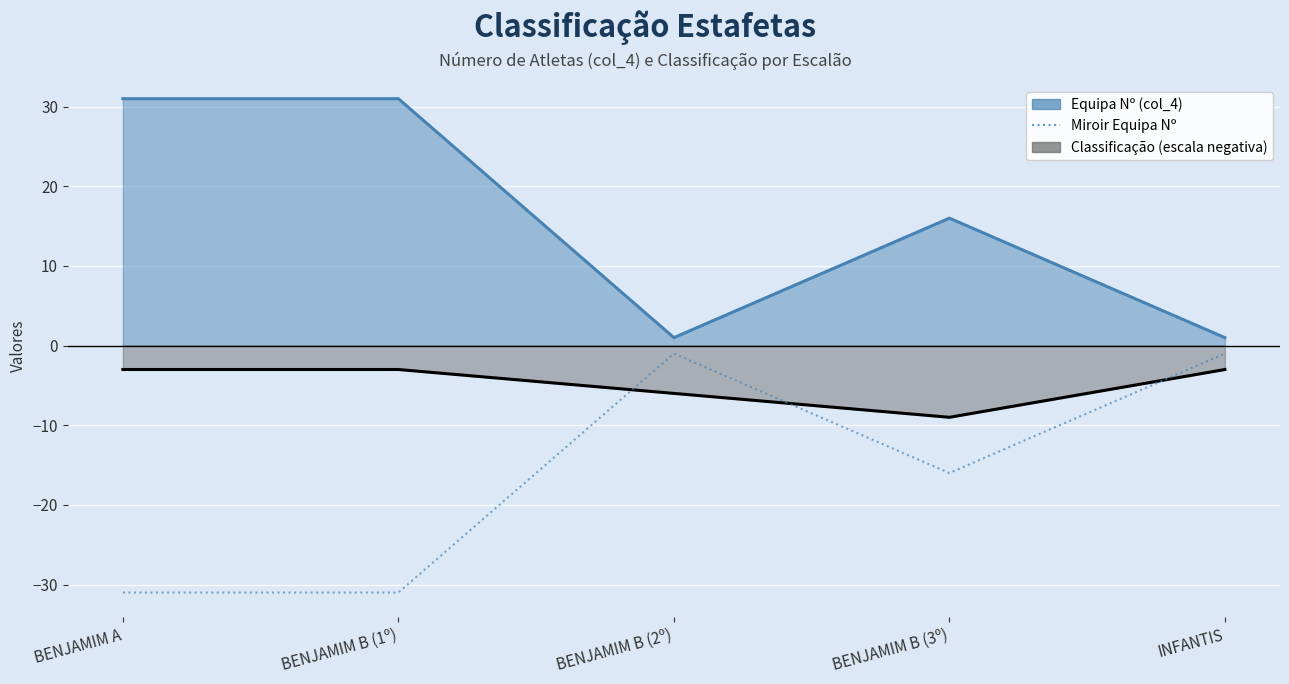

How many interior local valleys (lower than both neighbors) does the data have?

1